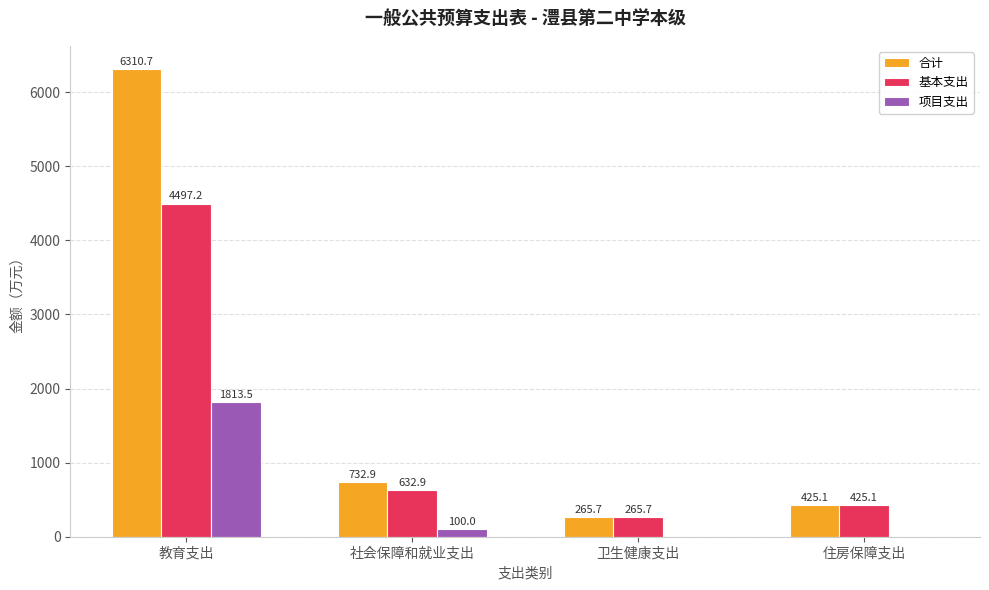

Which category has the highest value across all series?

教育支出